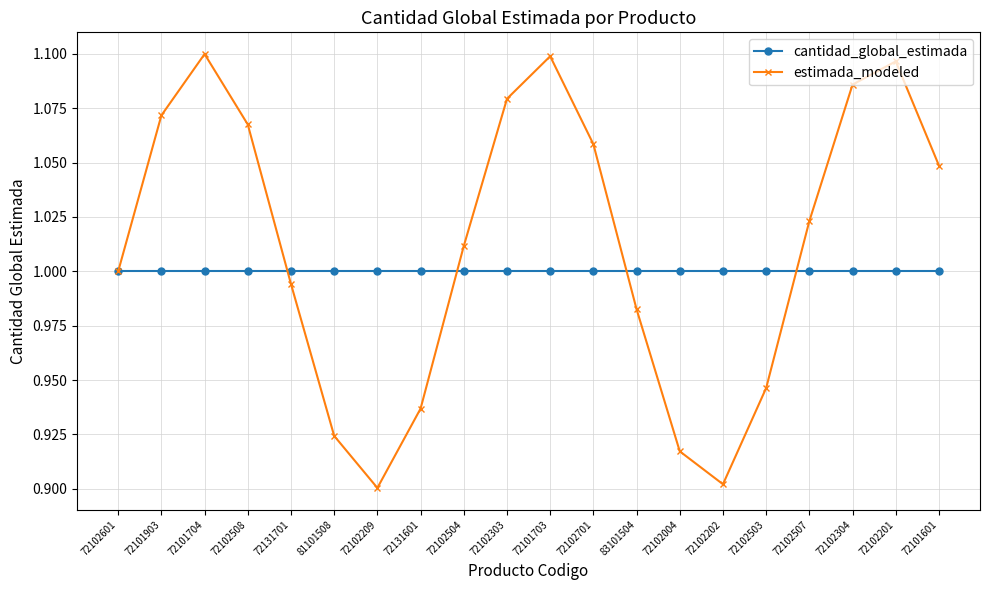

What is the label of the 20th point from the right?

72102601